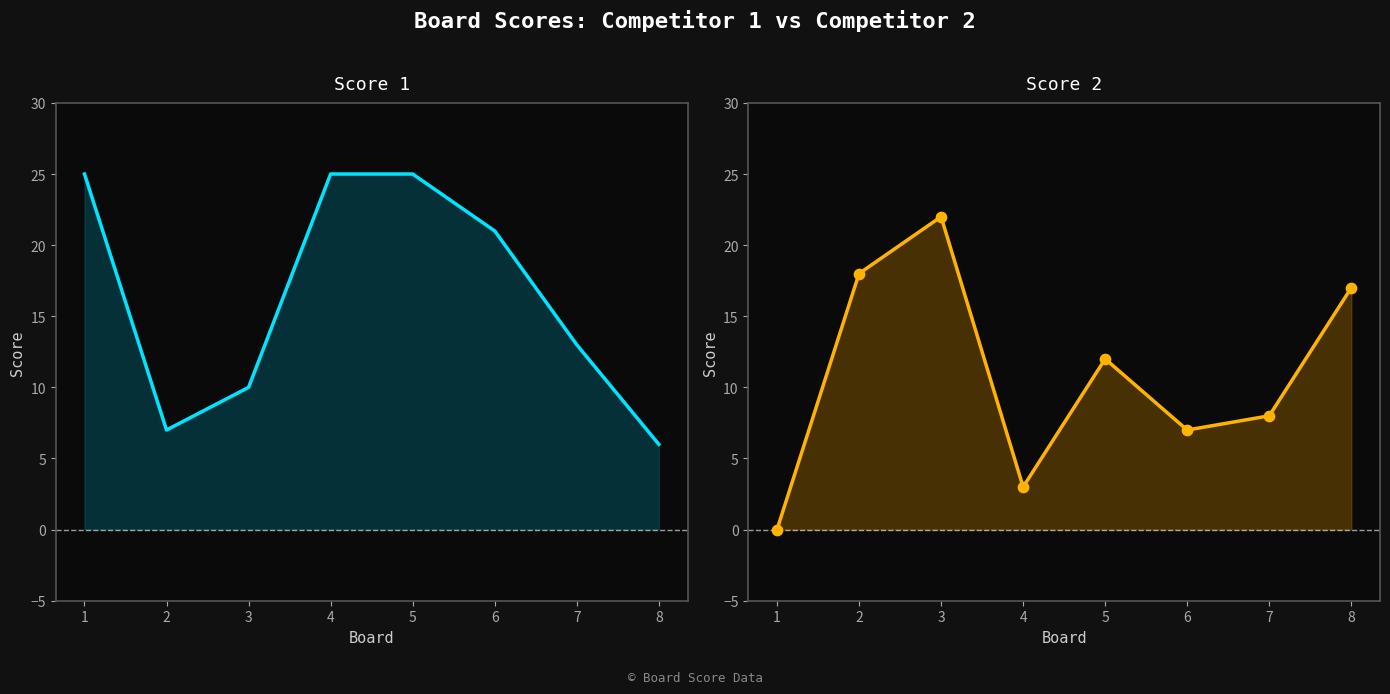

At how many categories does at least one series exceed 7?

8